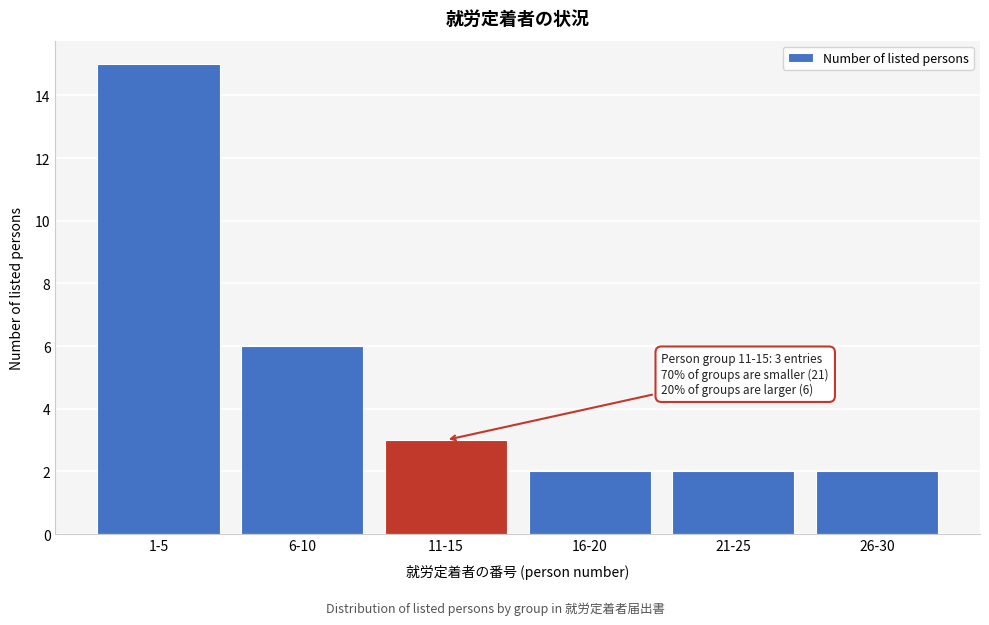

Reading right to left, transcribe all the data shown in this chart.

26-30=2	21-25=2	16-20=2	11-15=3	6-10=6	1-5=15